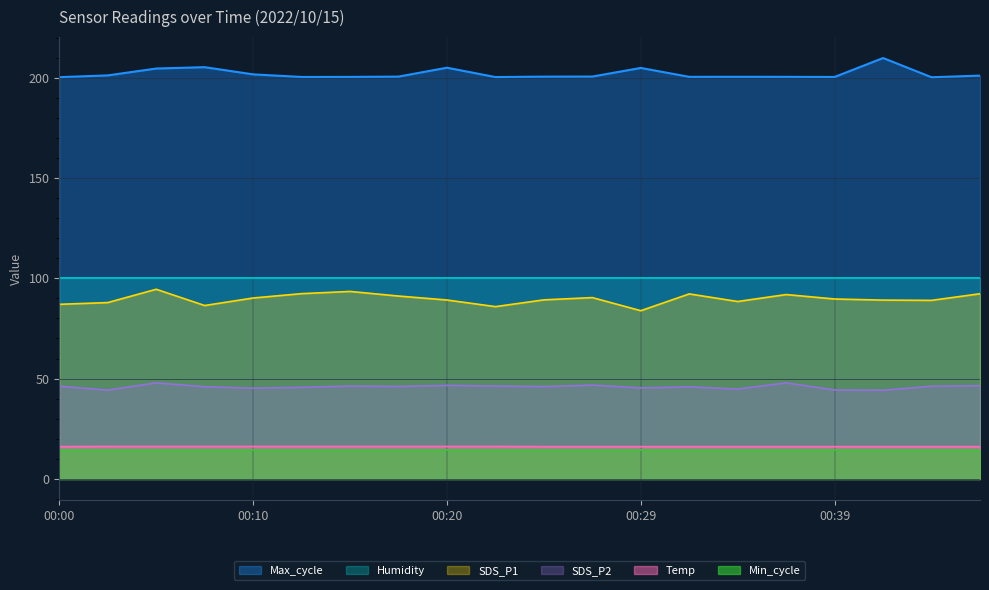

In SDS_P1, how many points are lower than both neighbors (excluding endpoints)?

5